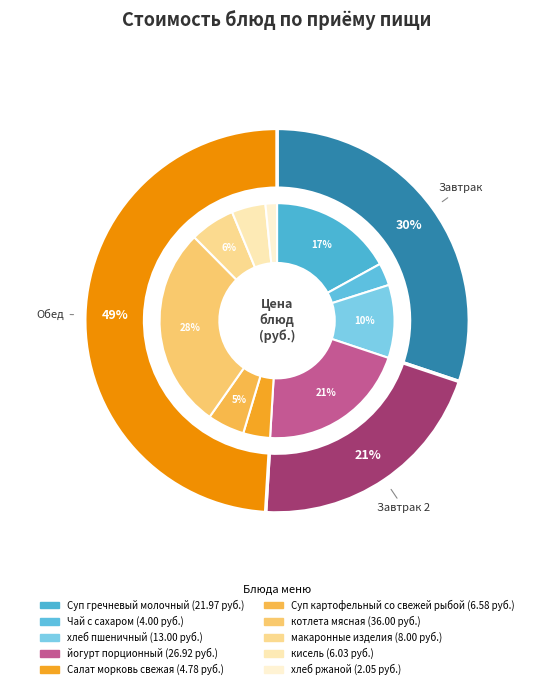

Between кисель and Чай с сахаром, which is larger?

кисель